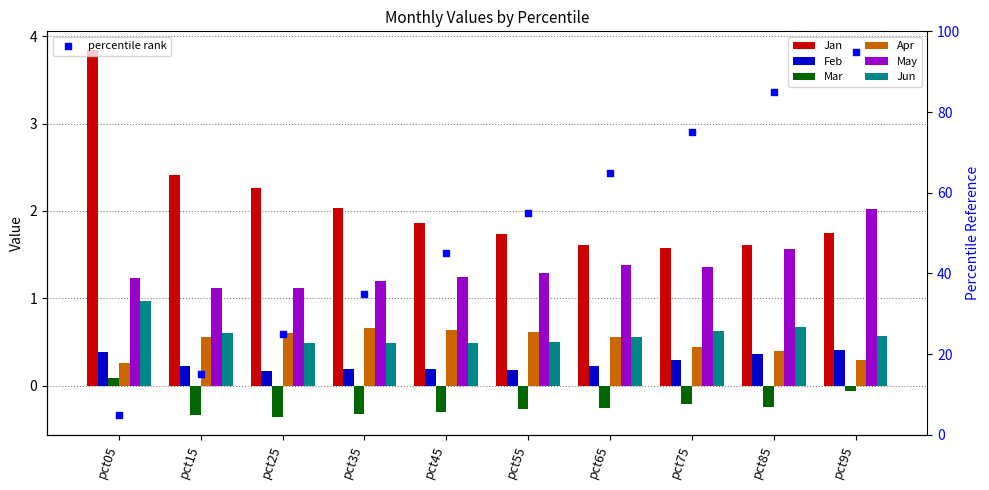

What are all the series names shown in the legend?

Jan, Feb, Mar, Apr, May, Jun